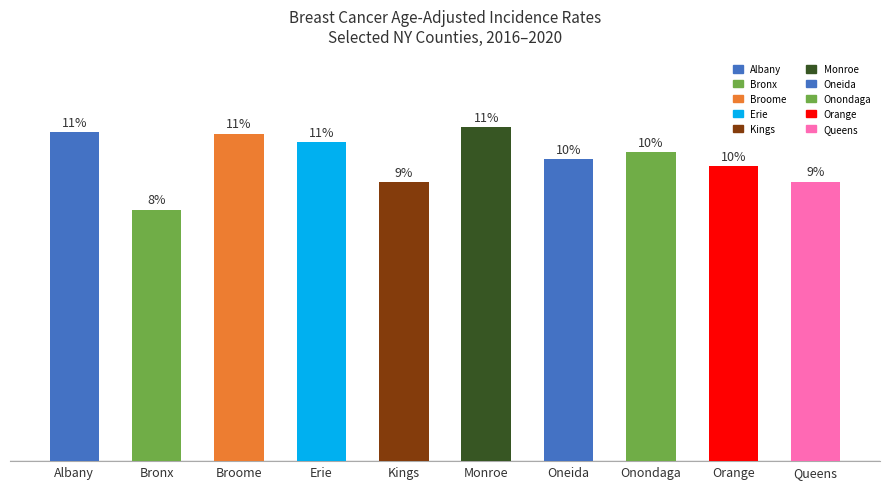

Are the bars horizontal?

No